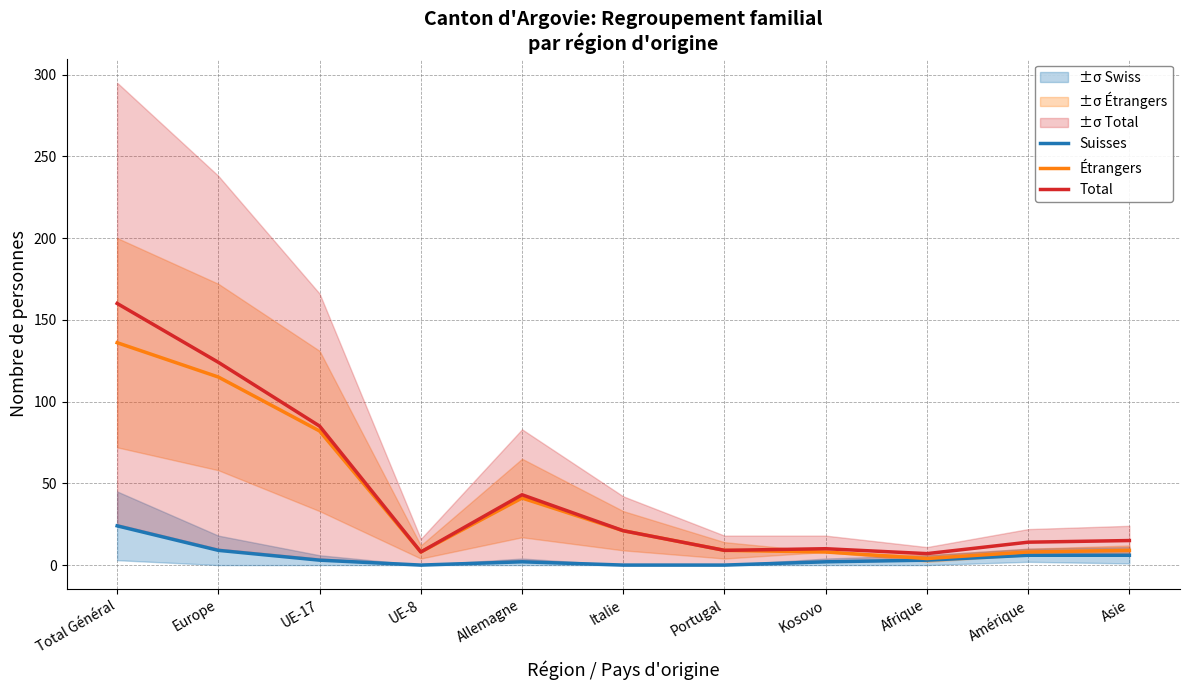

What is the difference between the second highest and second lowest values in the Suisses series?

9